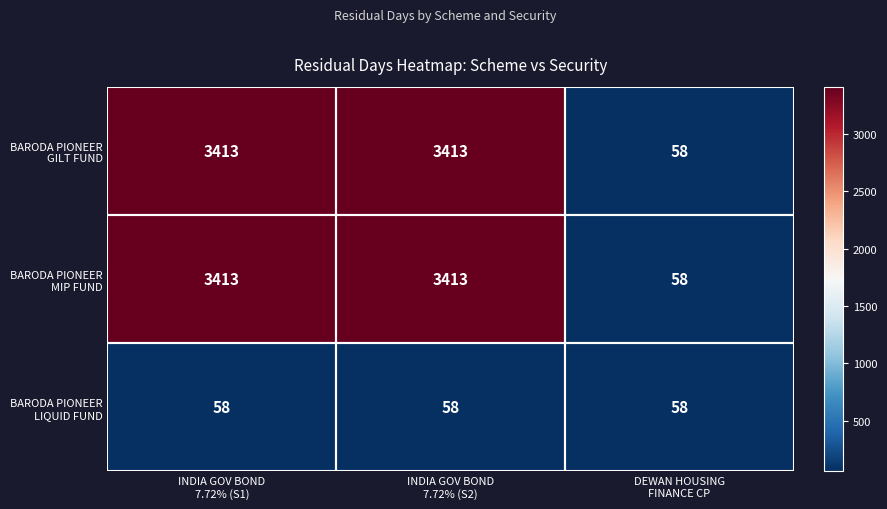

What is the greatest value displayed?

3413